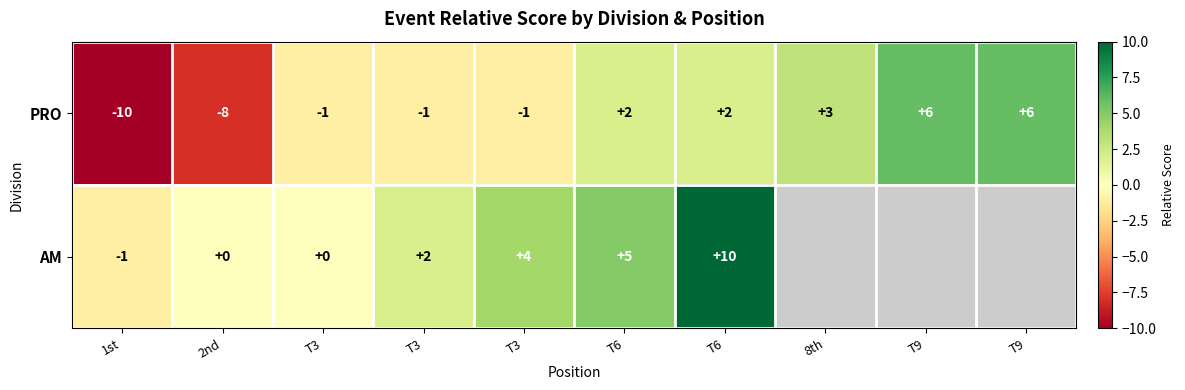

What is the difference between the PRO values at T6 and 2nd?

10.0